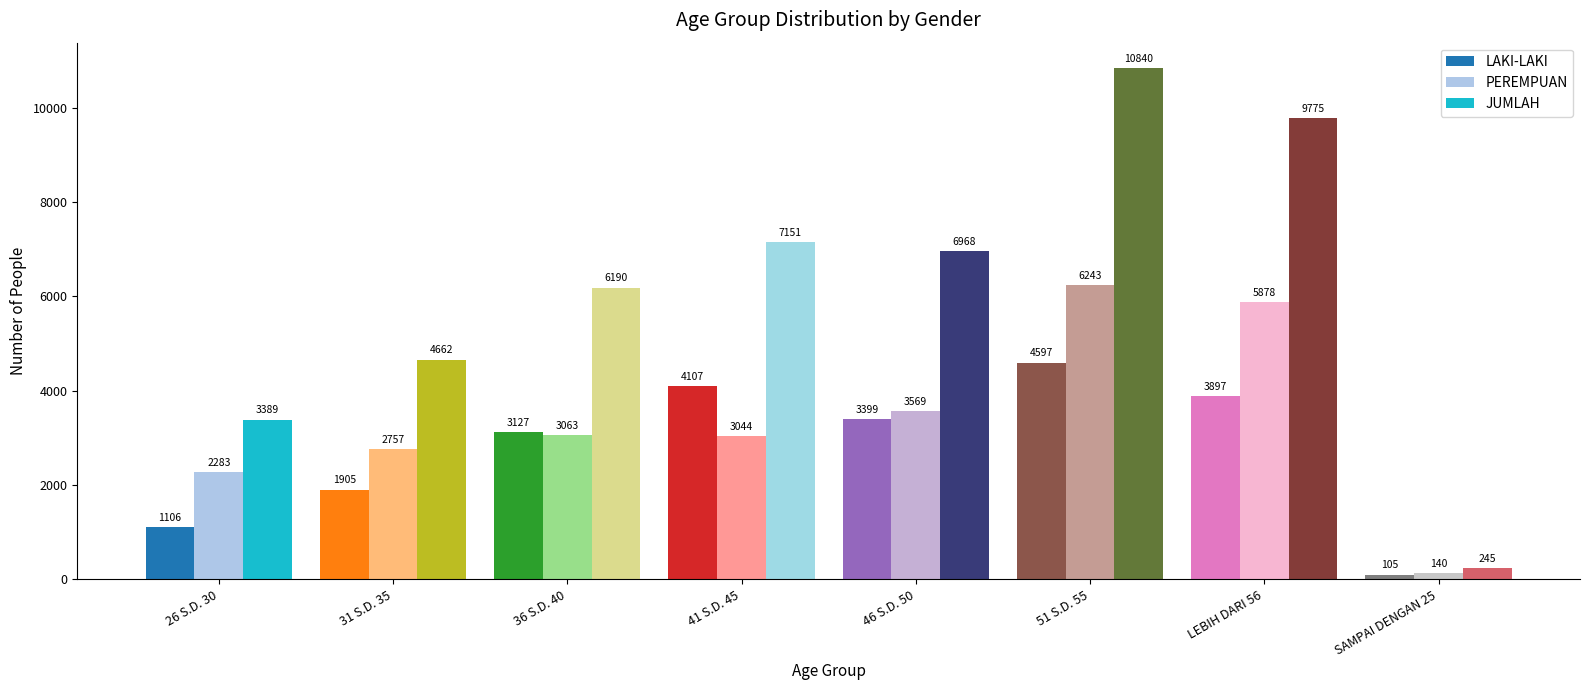

Rank the series by their average value, from lowest to highest.

LAKI-LAKI, PEREMPUAN, JUMLAH